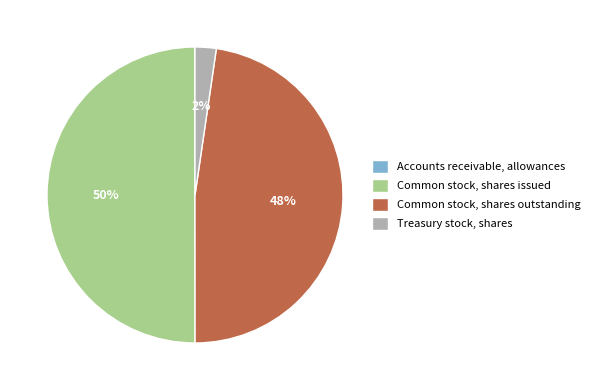

Do Treasury stock, shares and Common stock, shares issued together represent more than half of the pie?

Yes